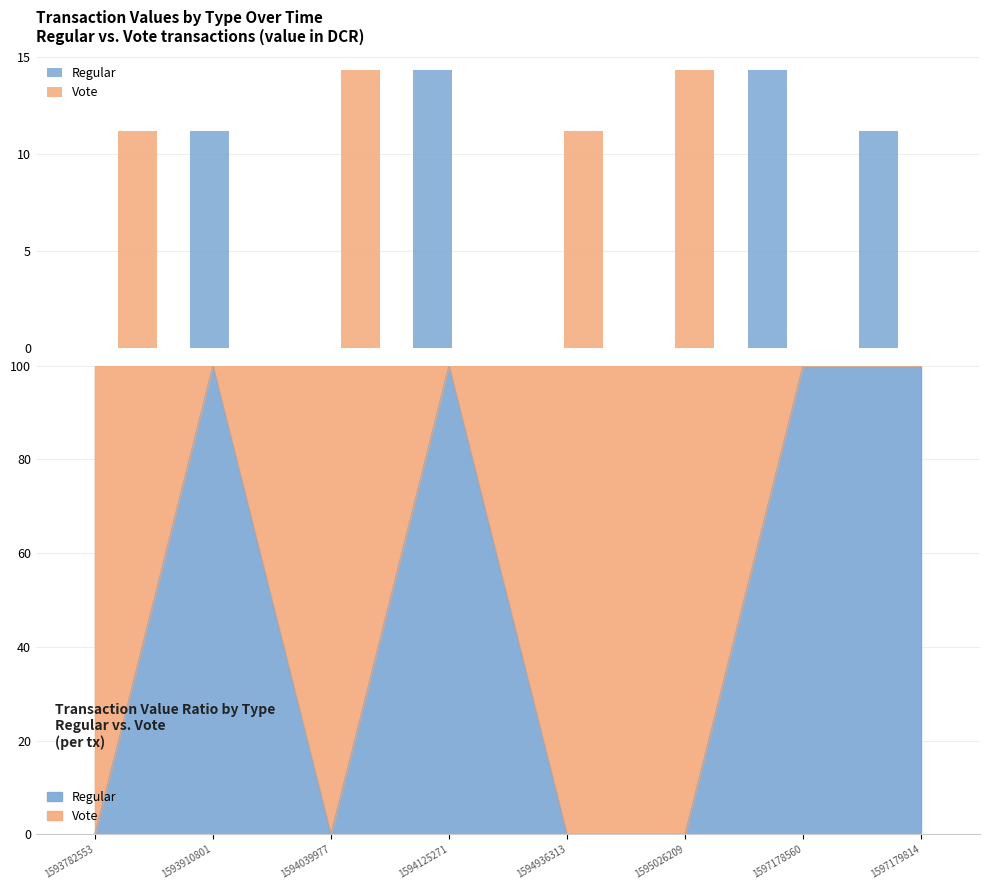

Which series has the widest spread of values?

Regular